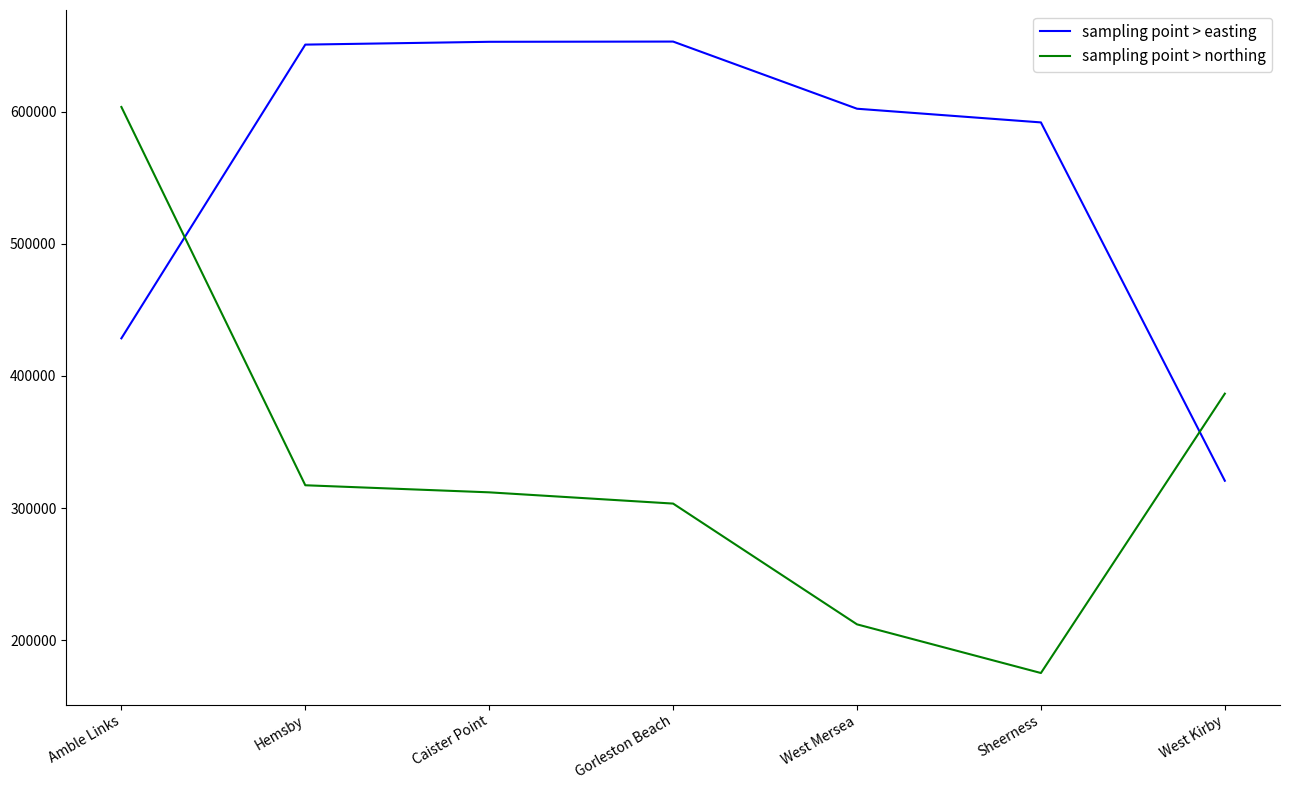

Which label corresponds to the smallest value in the chart?

Sheerness